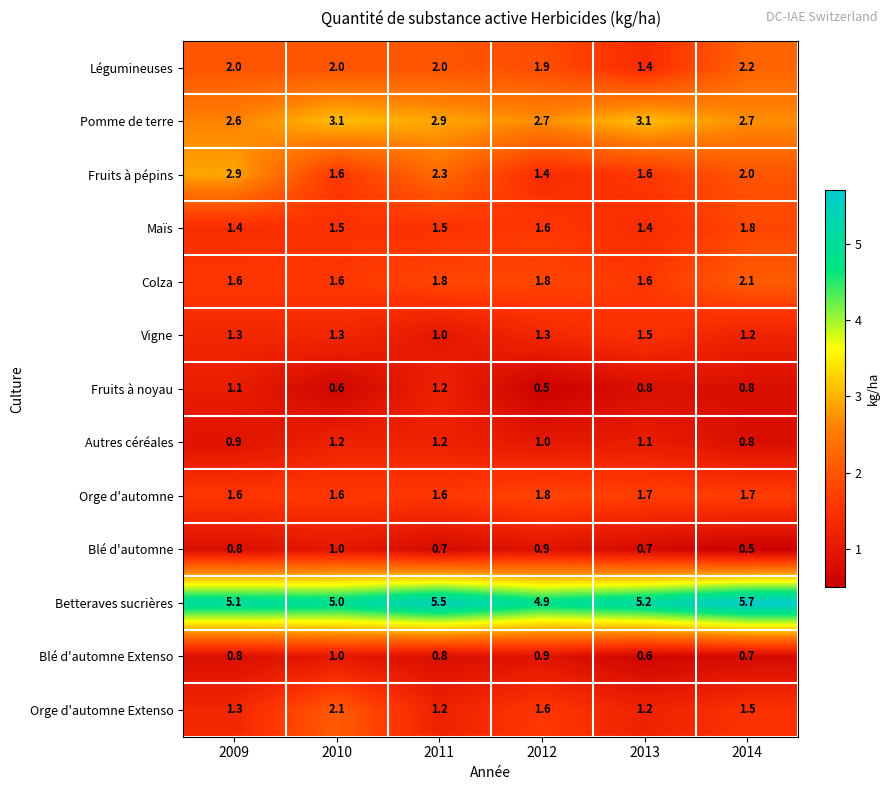

What is the sum of all Colza values?

10.5